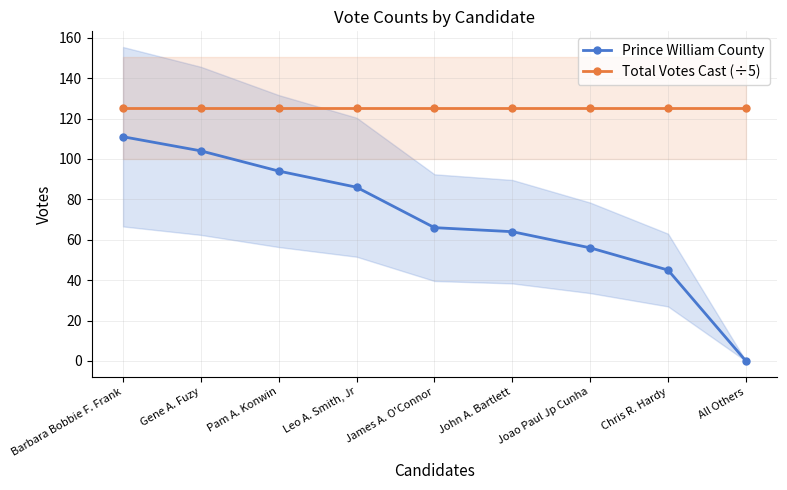

What is the label of the 8th point from the left?

Chris R. Hardy